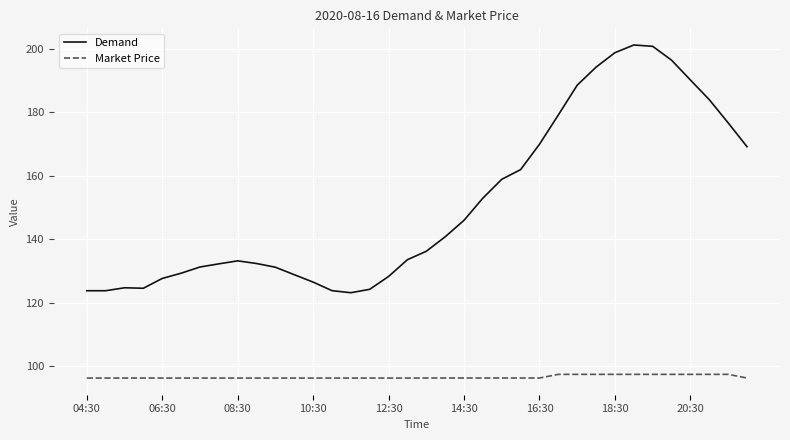

True or false: Demand and Market Price cross at least once.

False